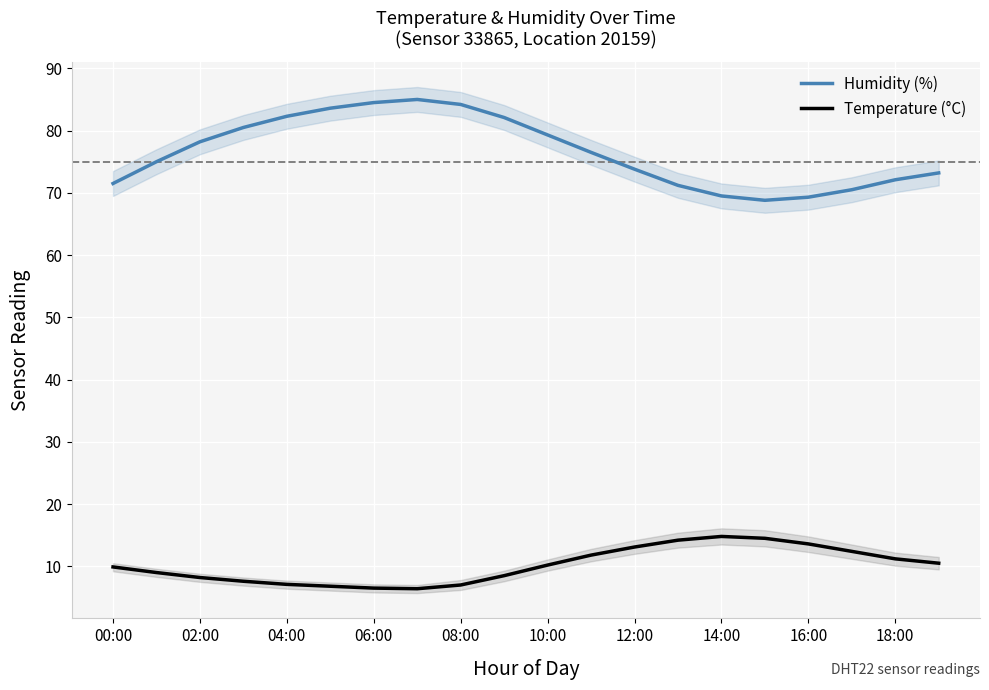

Is it true that Humidity (%) equals 135.4 at 11?

False